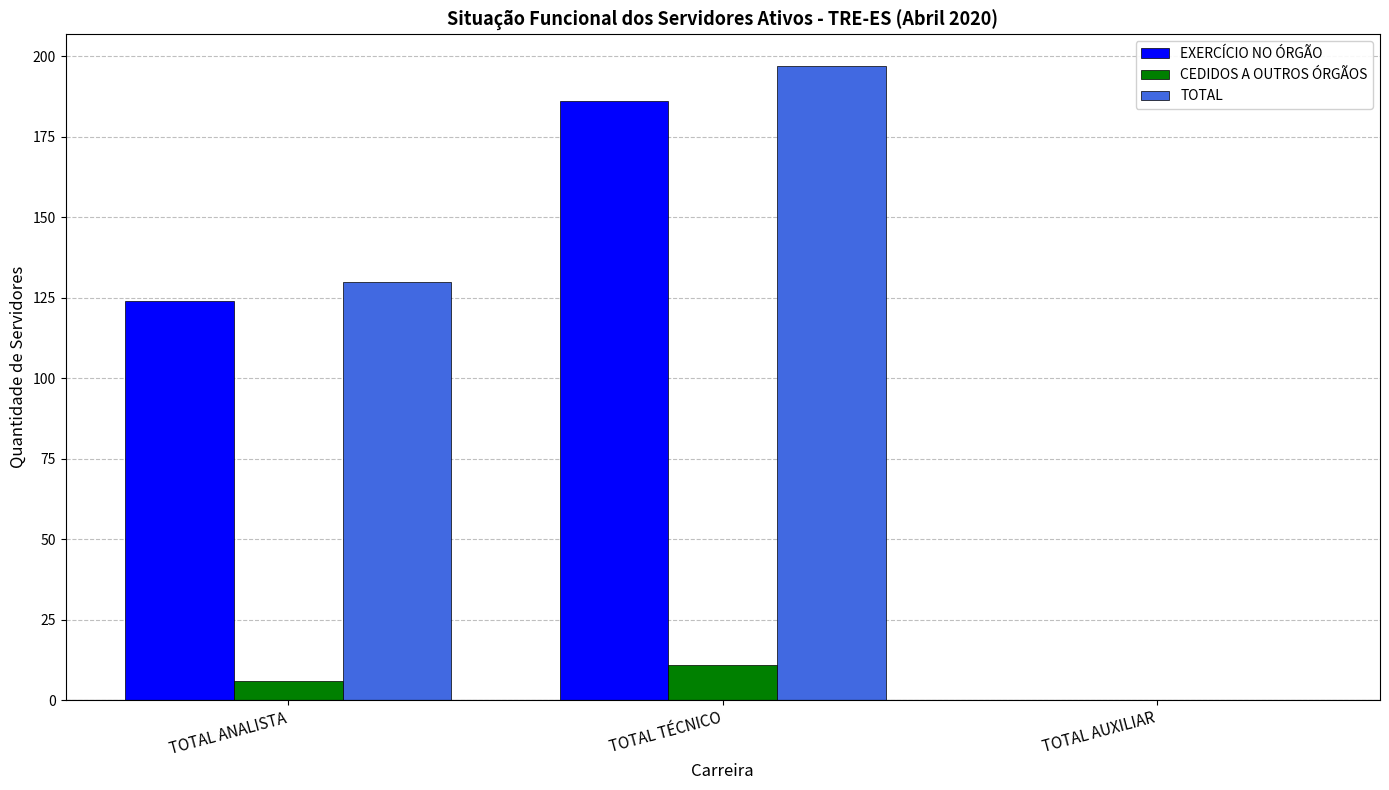

Which category has the highest value across all series?

TOTAL TÉCNICO